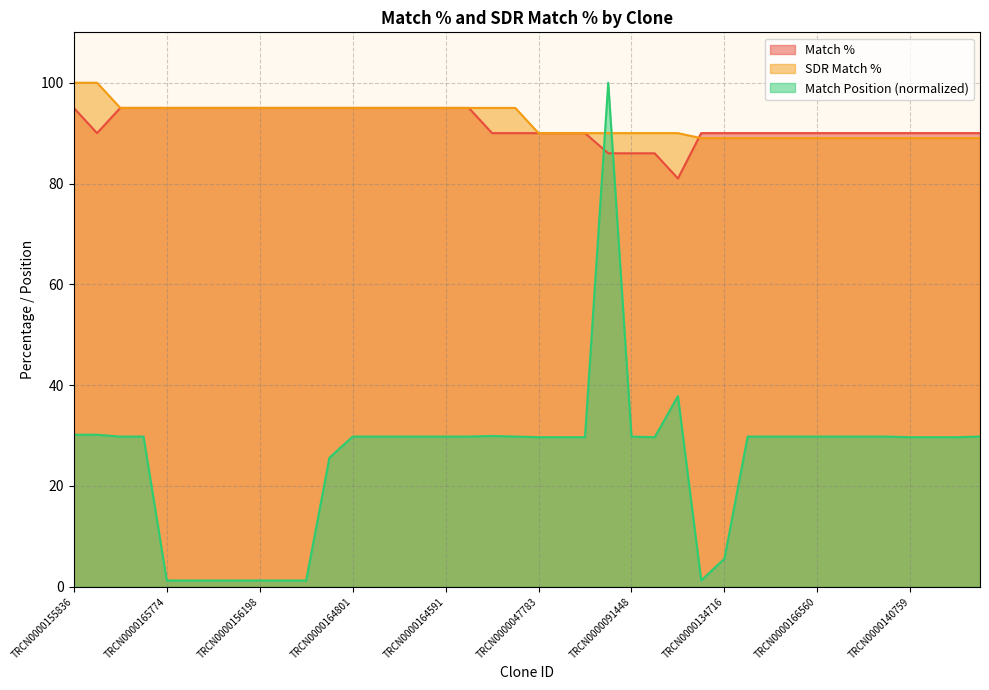

At TRCN0000139739, list the series in order from largest to smallest.

Match %, SDR Match %, Match Position